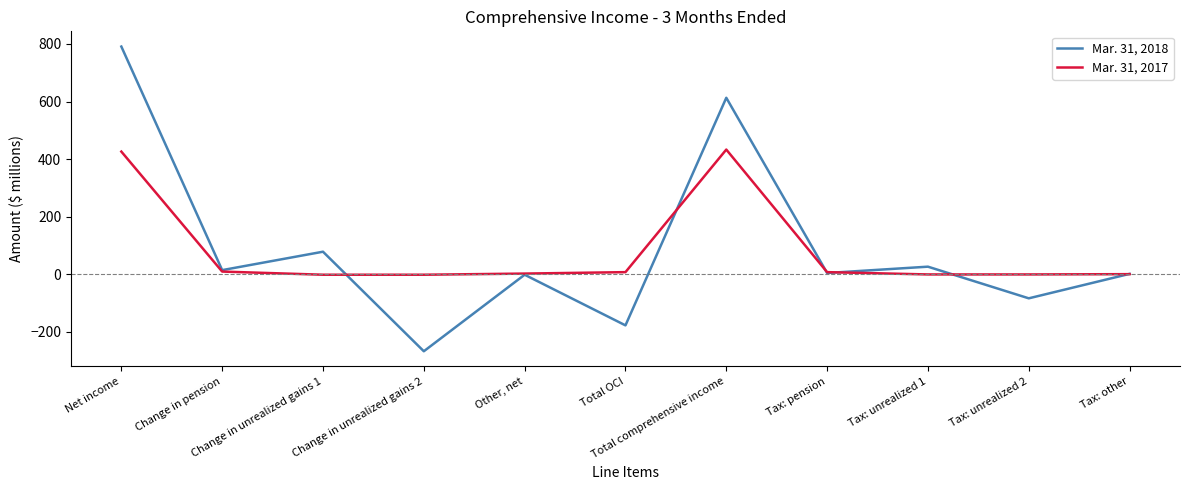

Rank the series by their average value, from highest to lowest.

Mar. 31, 2018, Mar. 31, 2017